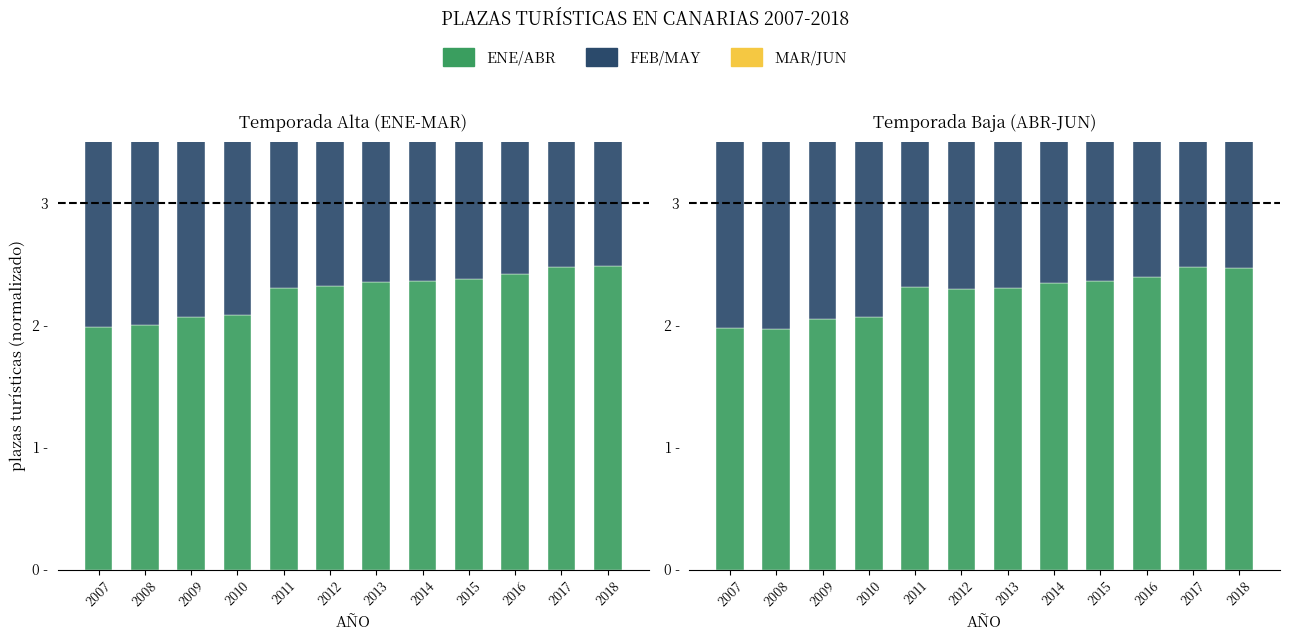

What is the difference between the JUN values at 2016 and 2007?

0.4